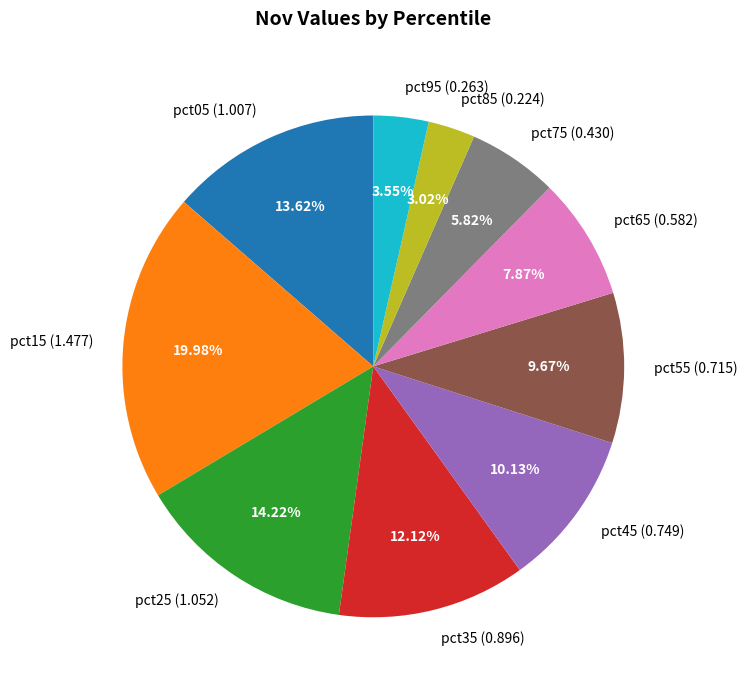

Is it true that pct15 is 20% of the pie?

True